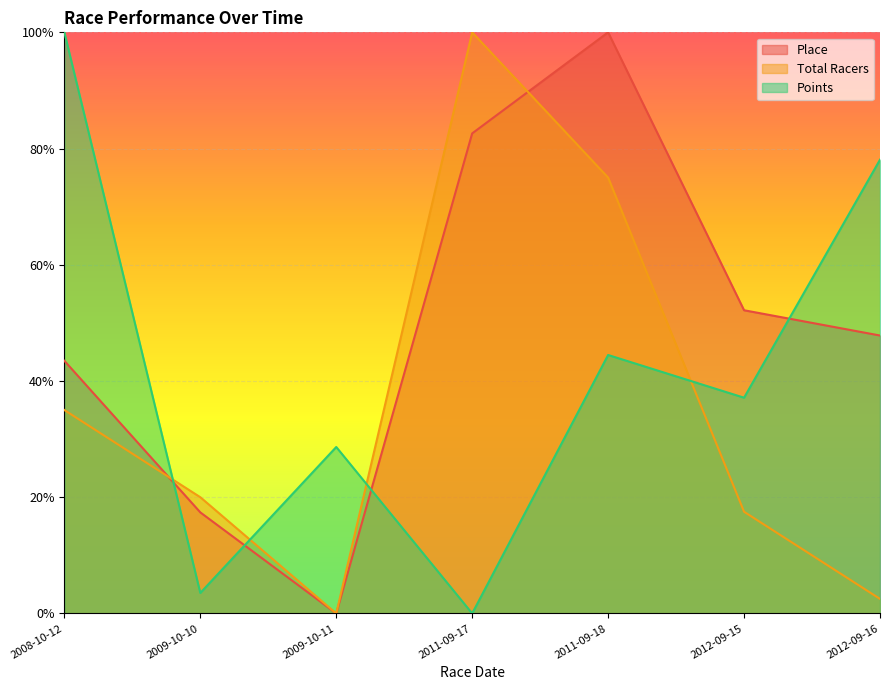

How many distinct data groups are displayed?

3